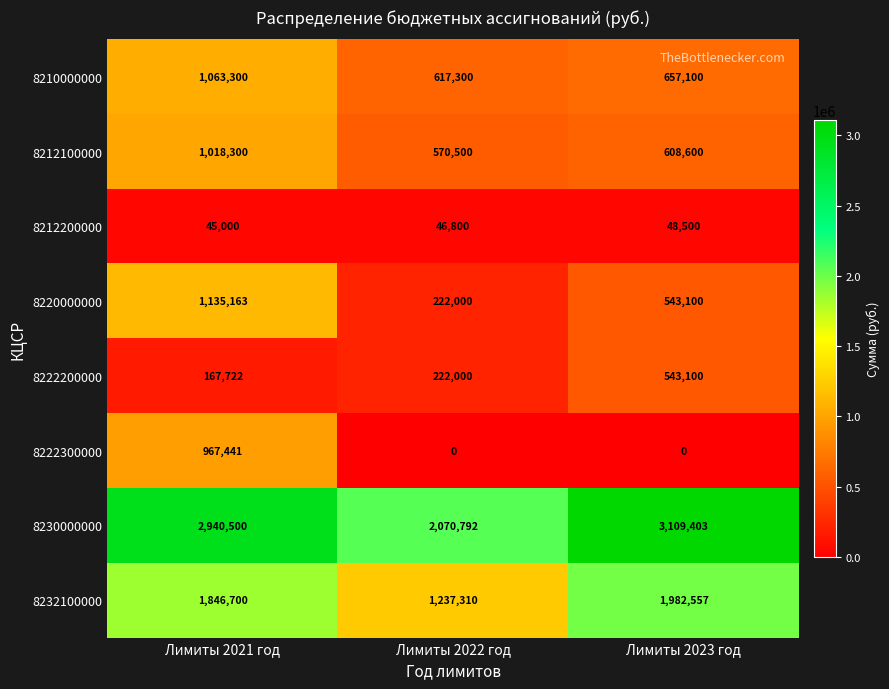

How many data points does each series have?

3